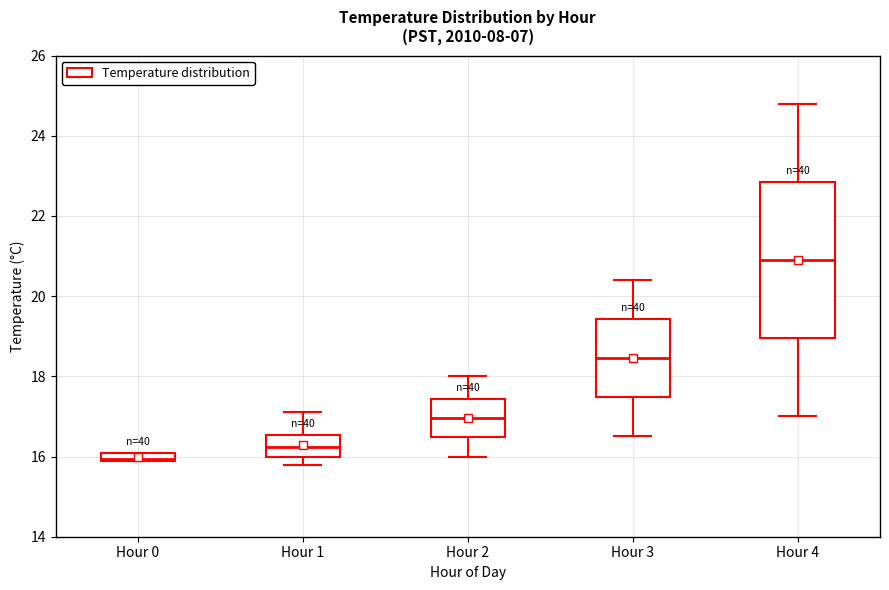

Comparing the boxes themselves (not the whiskers), which one is the tallest?

Hour 4